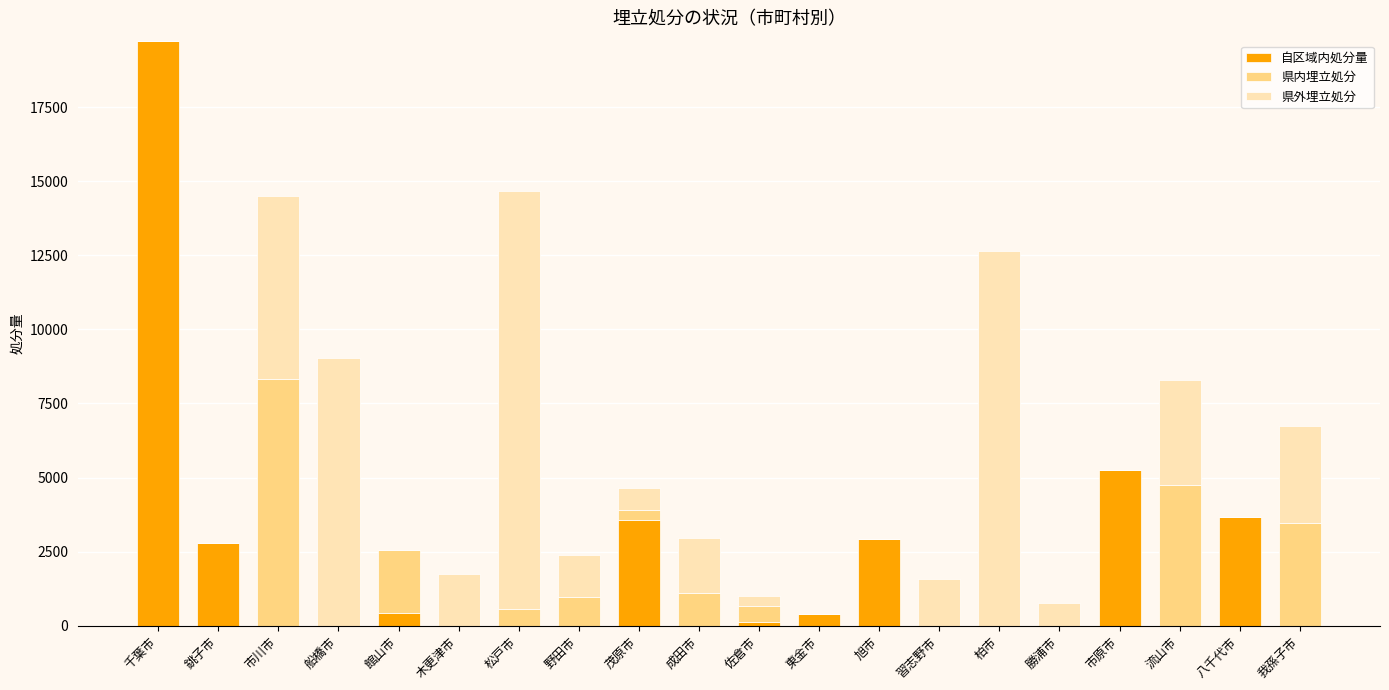

How many distinct data groups are displayed?

3